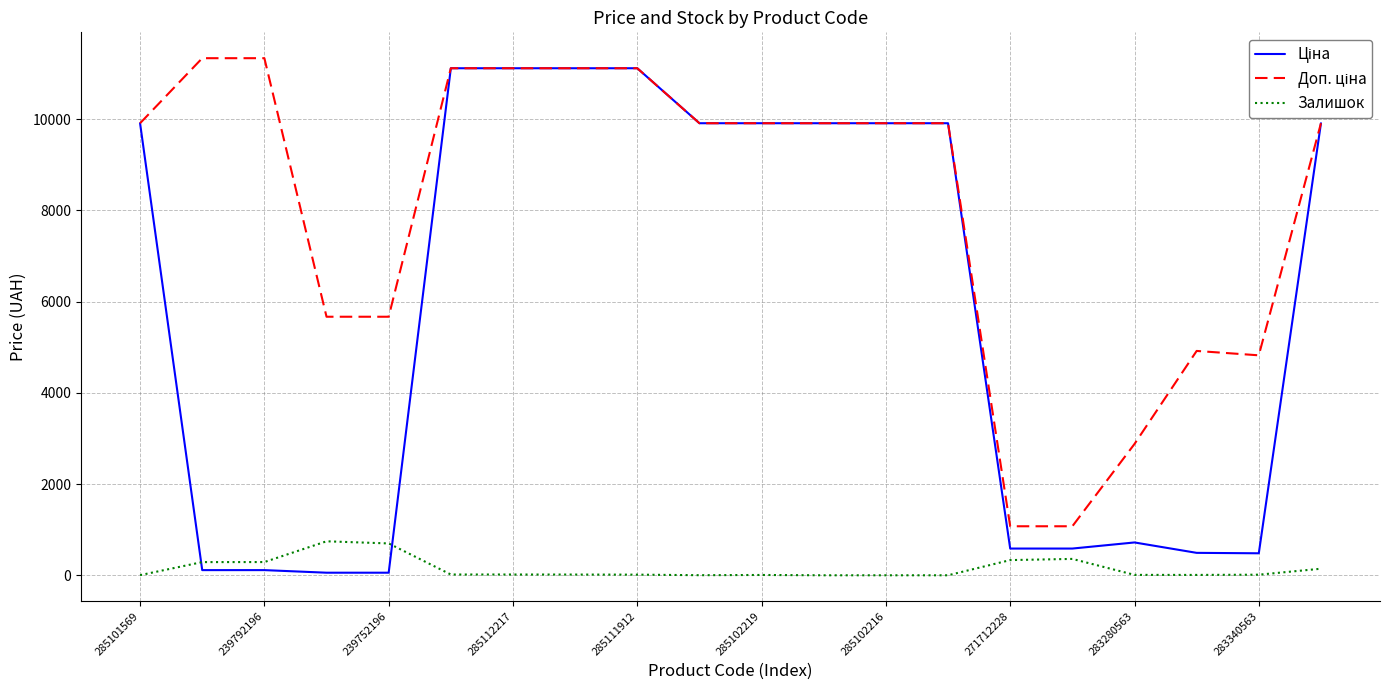

What is the greatest value displayed?

11334.0